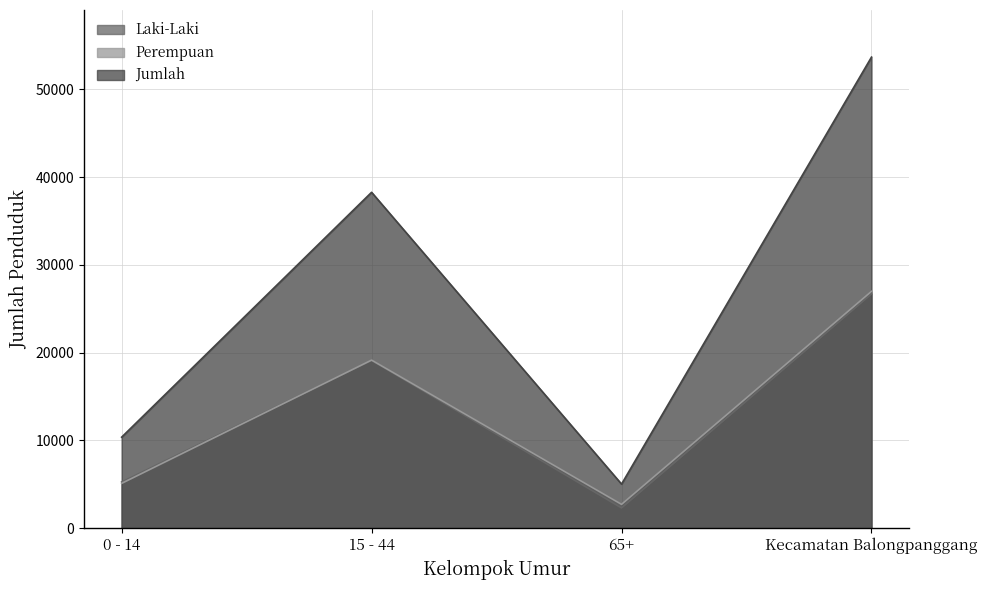

How many lines are shown in the chart?

3